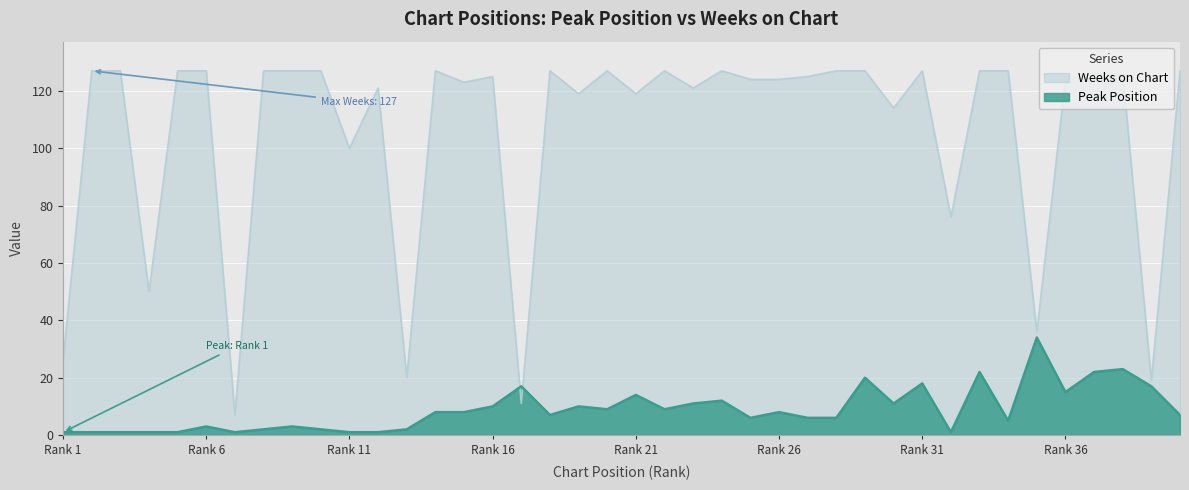

What are all the series names shown in the legend?

Weeks on Chart, Peak Position